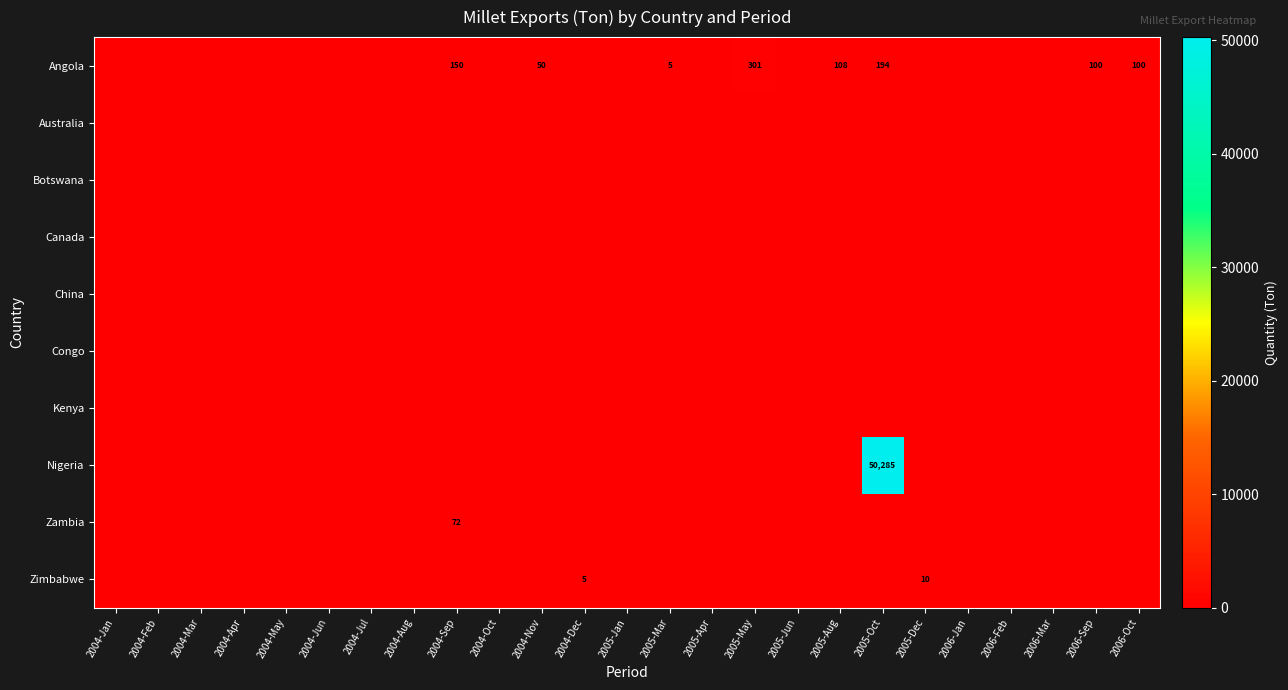

Rank the series by their maximum value, from highest to lowest.

Nigeria, Angola, Zambia, Zimbabwe, Australia, Botswana, Canada, China, Congo, Kenya